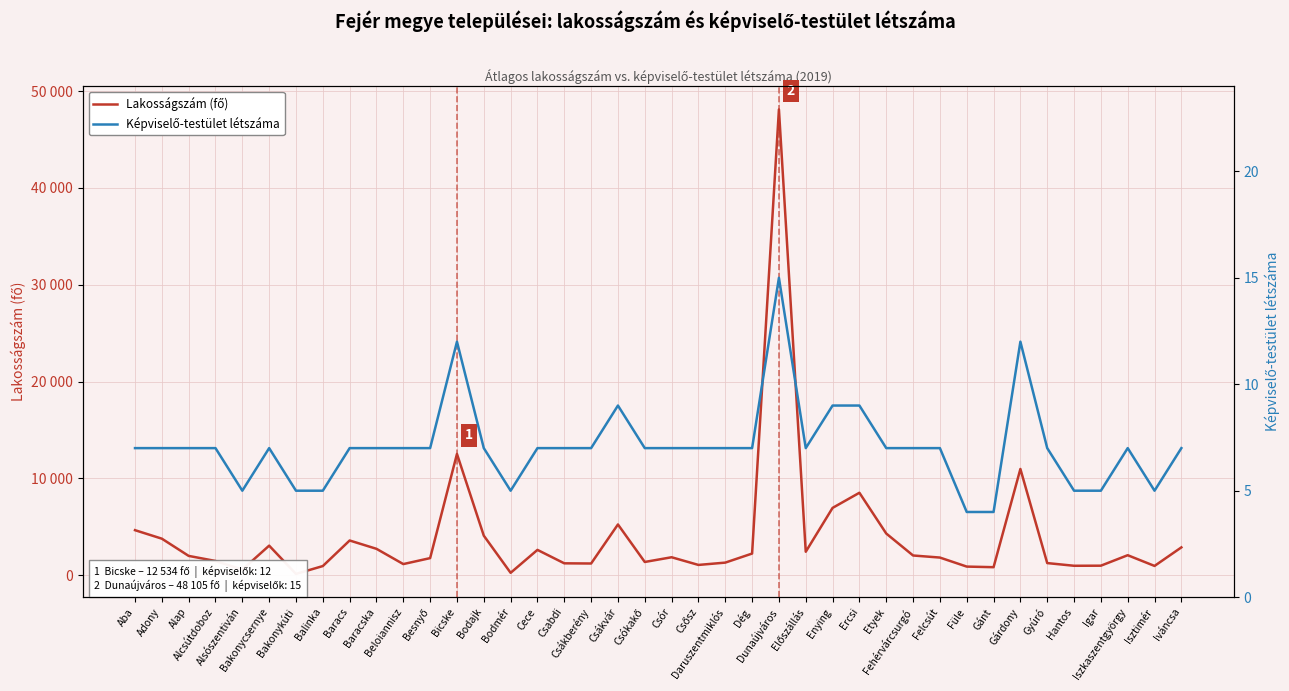

True or false: Lakosságszám (fő) has more than 0 points higher than both neighbors.

True